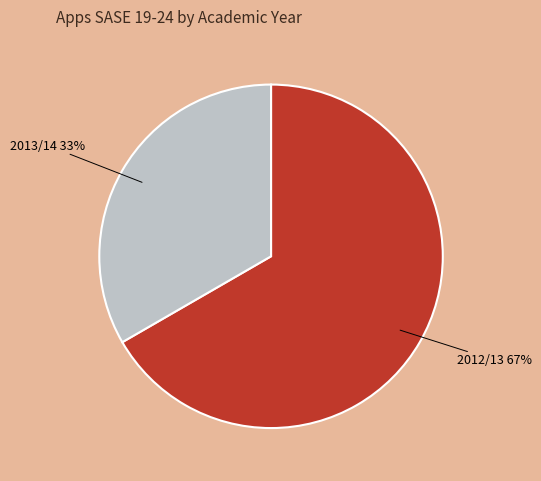

Approximately how many times larger is the value at 2013/14 compared to 2012/13?

0.5